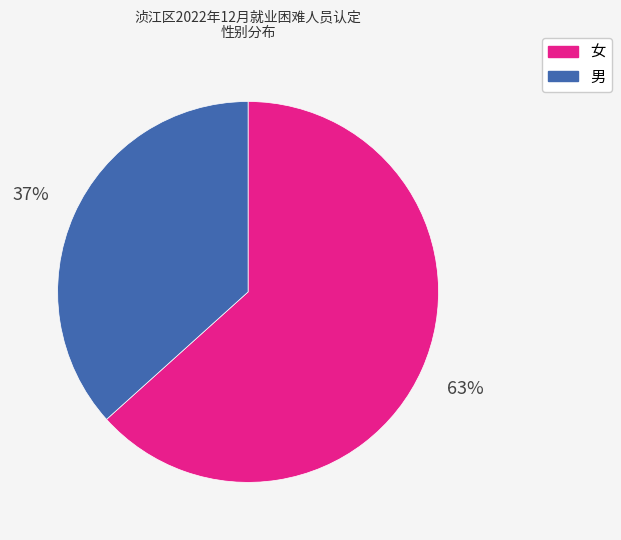

Which category has the biggest portion of the pie?

女